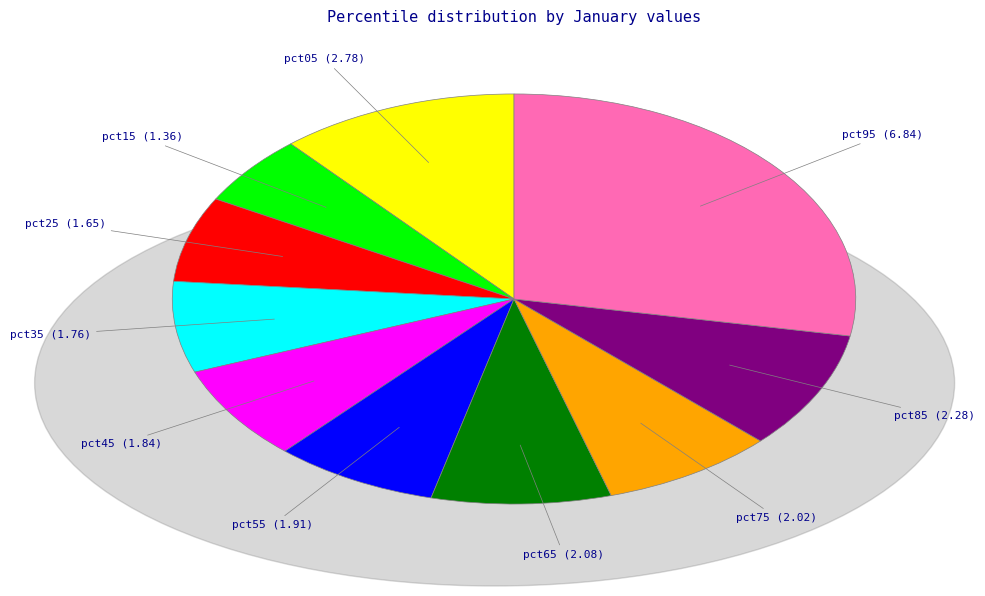

Is there a majority slice in this chart?

No